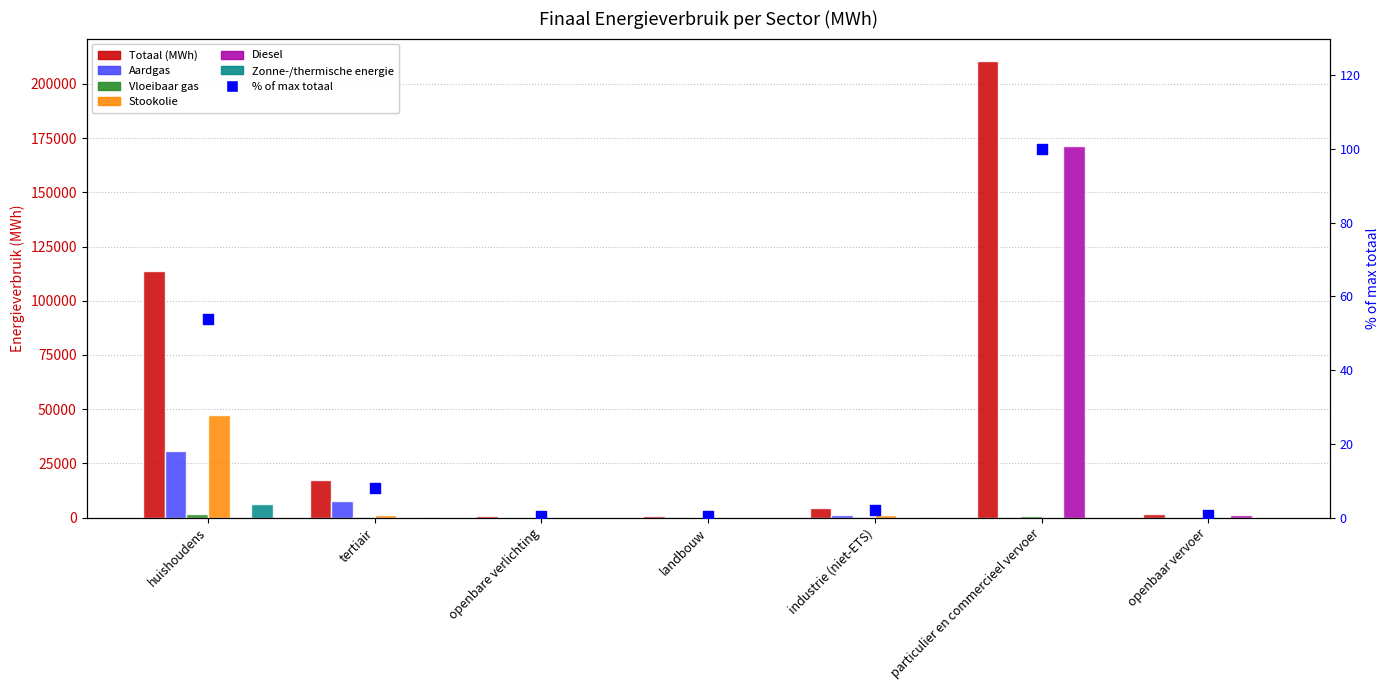

Is the value of Zonne-/thermische energie at particulier en commercieel vervoer greater than the value of Totaal (MWh) at openbare verlichting?

No